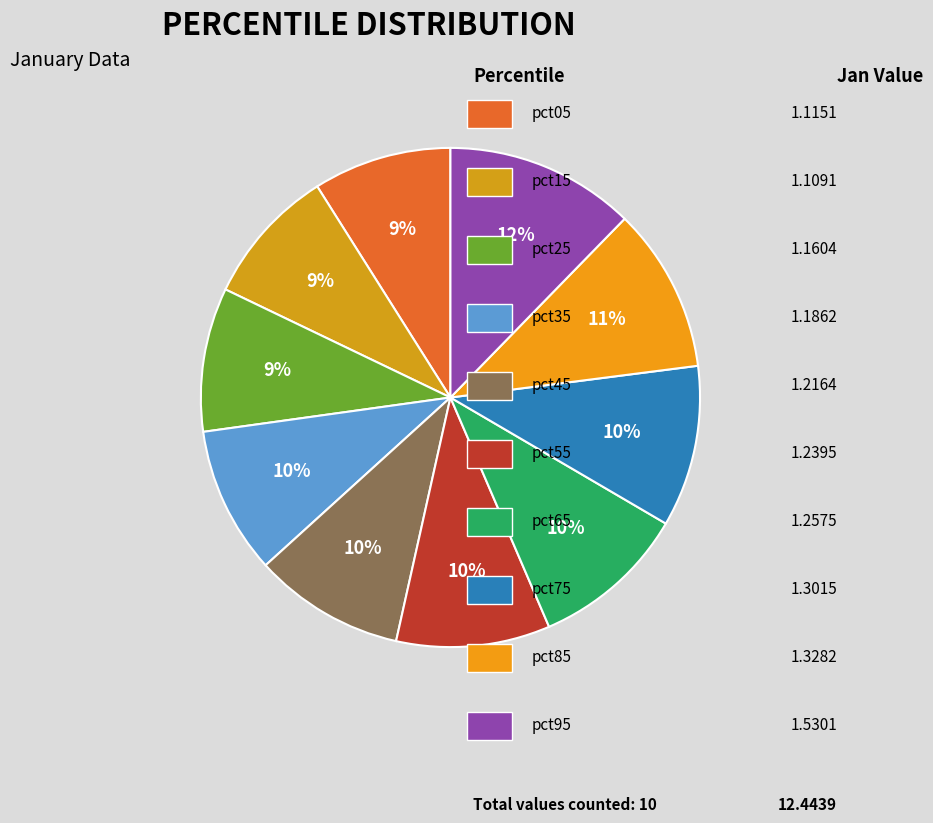

Is there a majority slice in this chart?

No